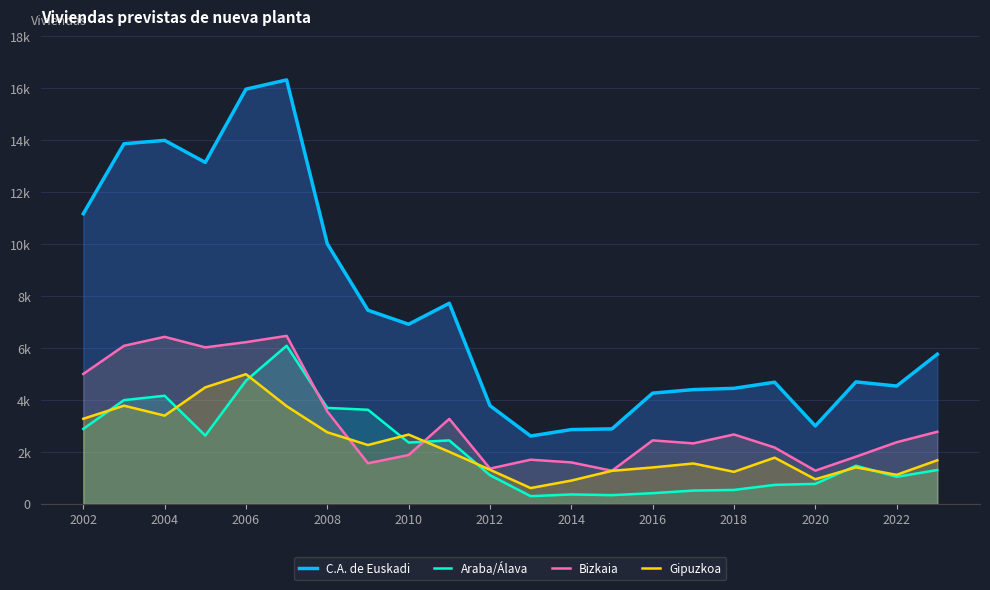

Is it true that Bizkaia equals 2446 at 2016?

True